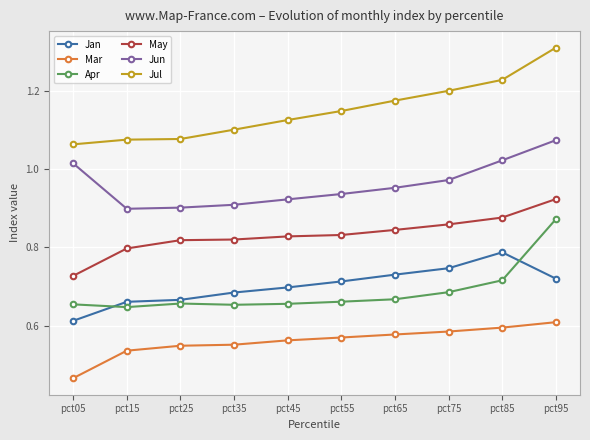

Which series has the largest total across all categories?

Jul